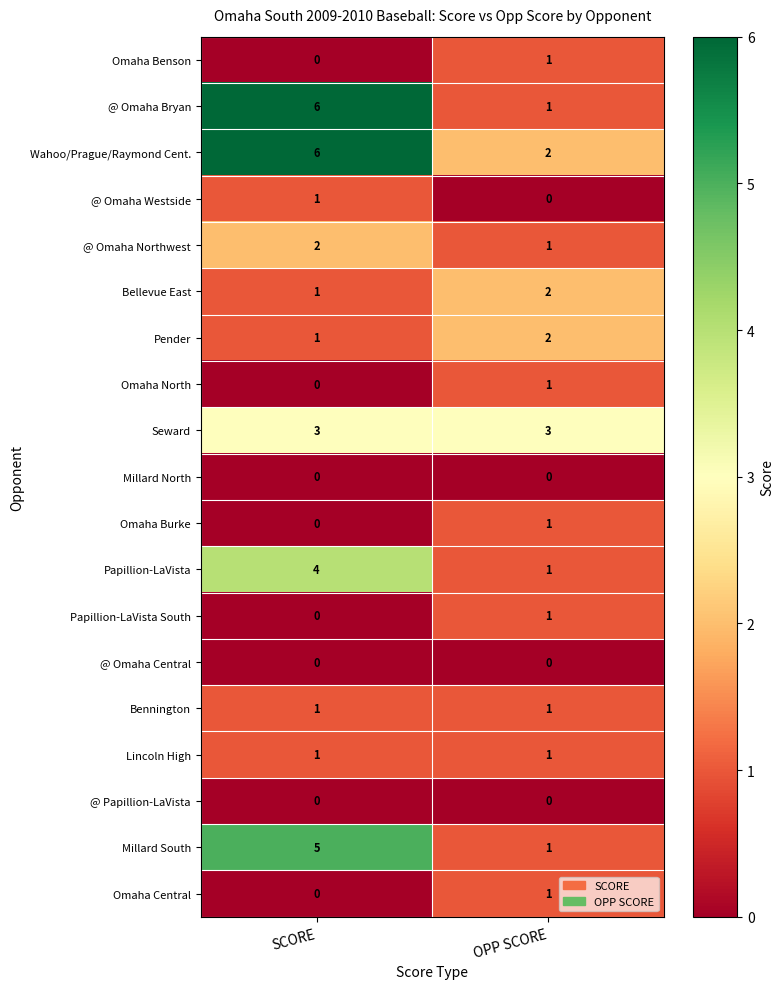

What is the difference between the maximum and minimum values in the Millard South series?

4